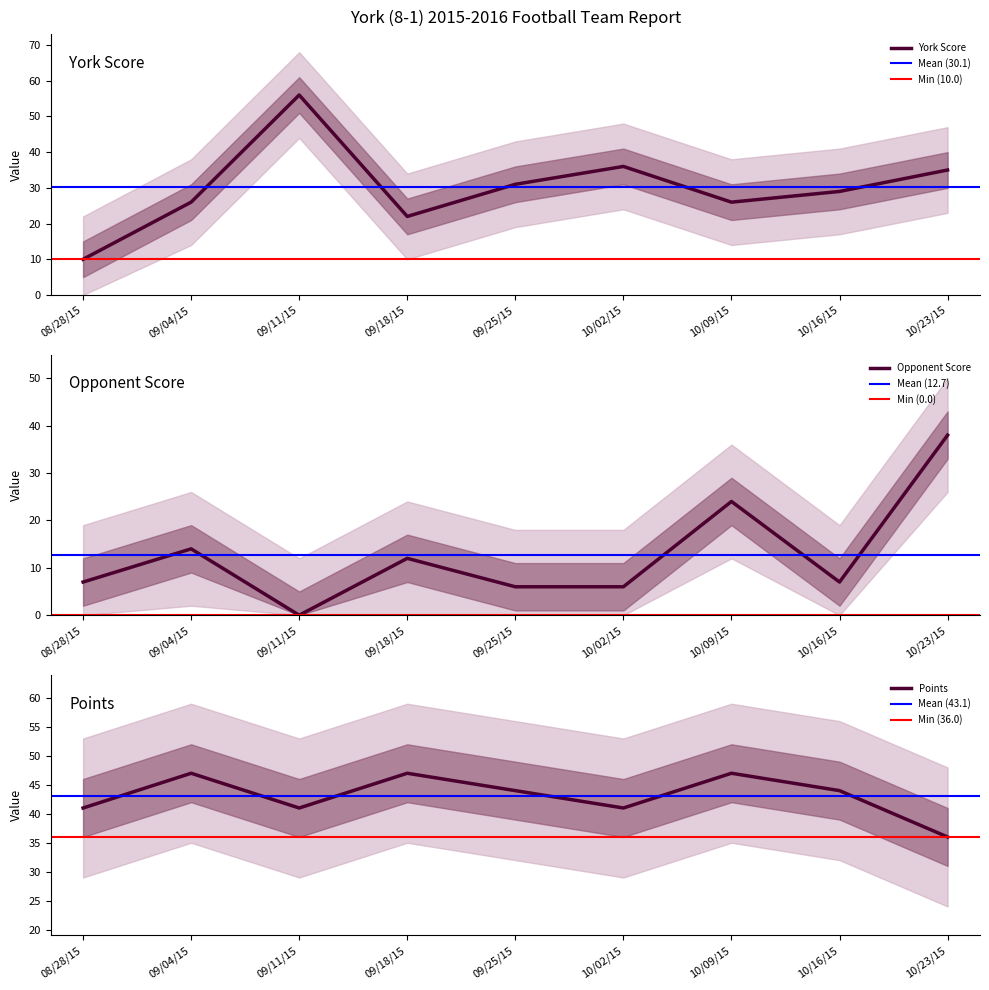

The value of POINTS at 09/25/15 is 44. True or false?

True